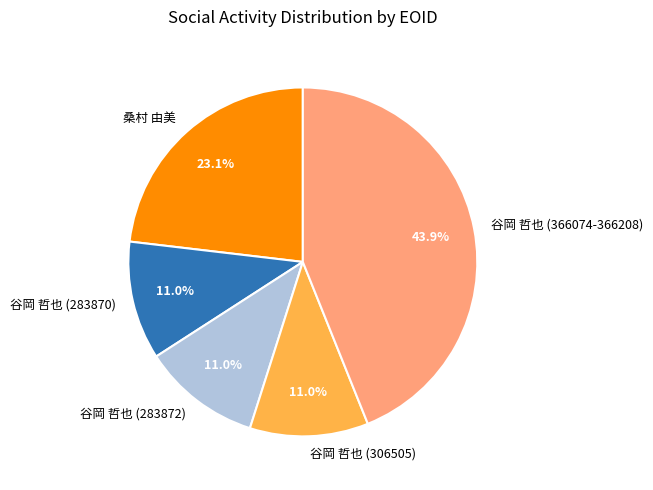

Between 谷岡 哲也 (306505) and 桑村 由美, which is larger?

桑村 由美